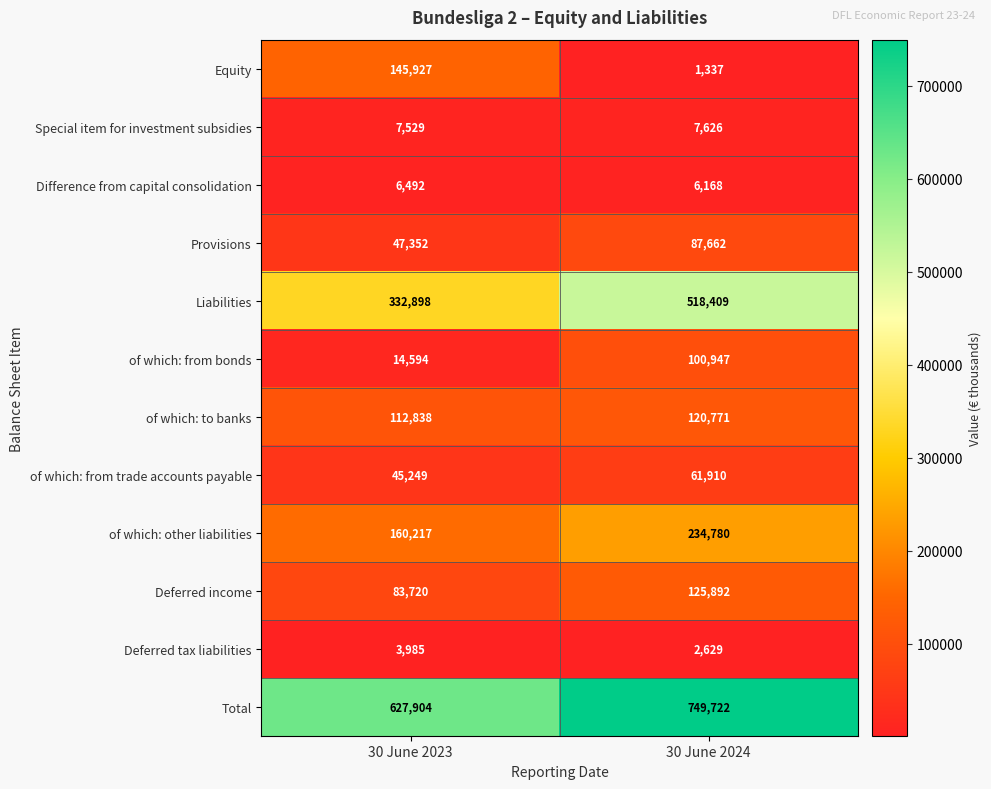

At which label does Total reach its peak?

30 June 2024